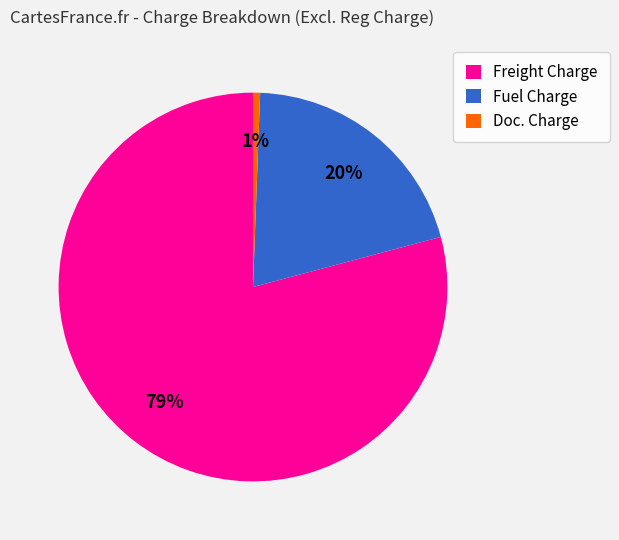

Which has a higher value, Doc. Charge or Fuel Charge?

Fuel Charge